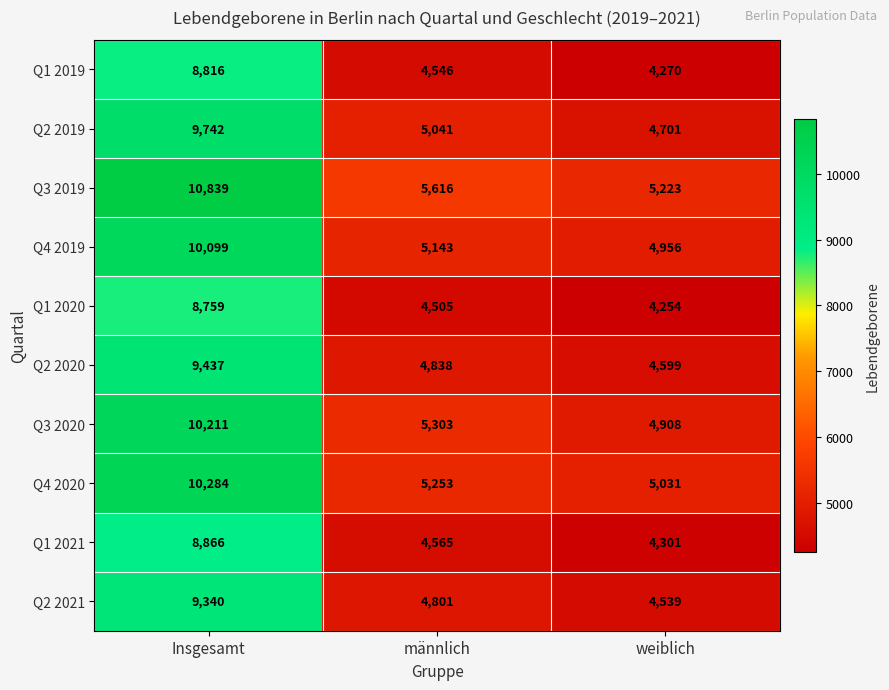

The value of Q1 2020 at weiblich is 4254. True or false?

True